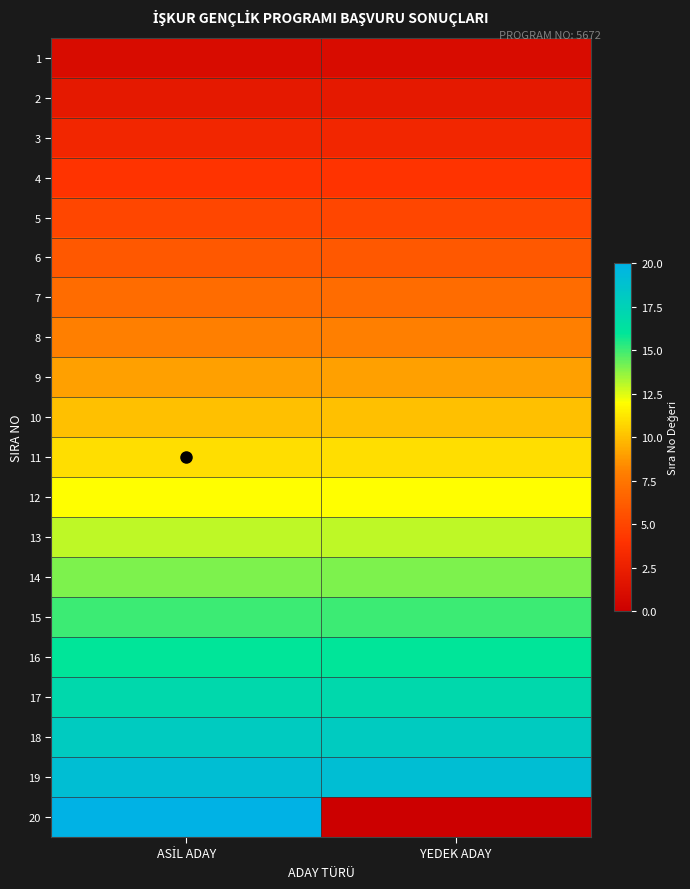

At YEDEK ADAY, list the series in order from smallest to largest.

20, 1, 2, 3, 4, 5, 6, 7, 8, 9, 10, 11, 12, 13, 14, 15, 16, 17, 18, 19